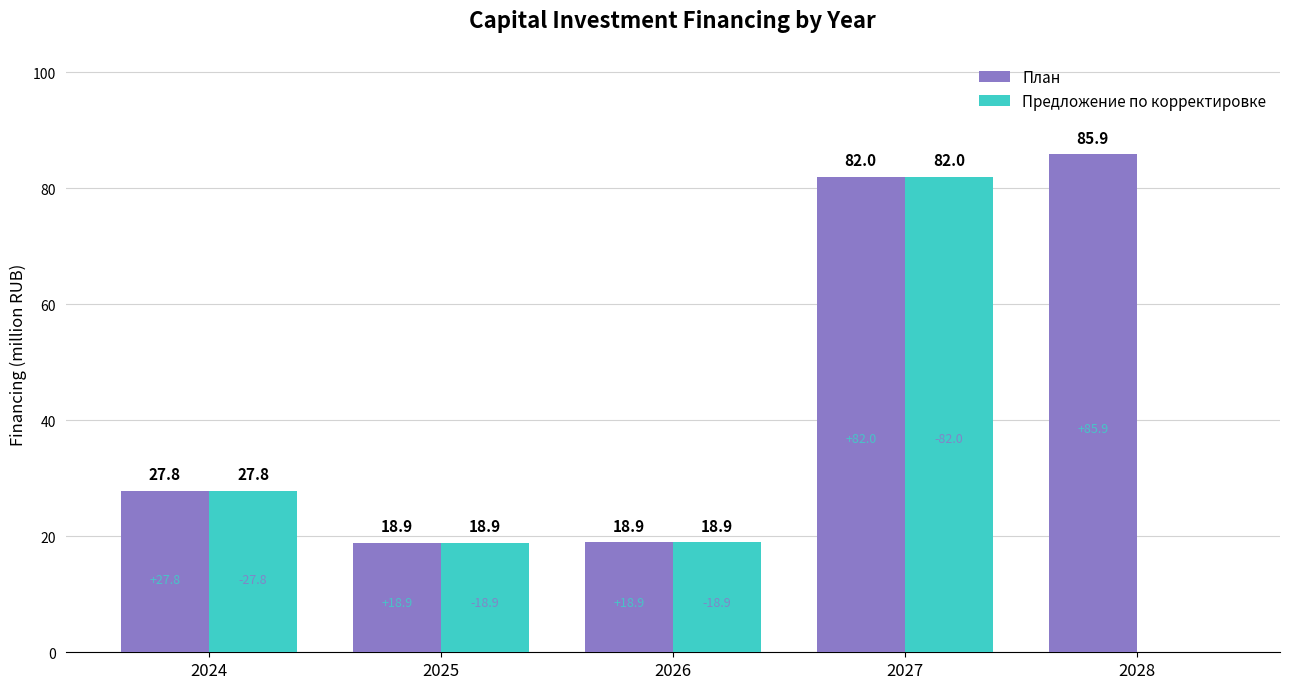

Which category has the highest value in the Предложение по корректировке series?

2027